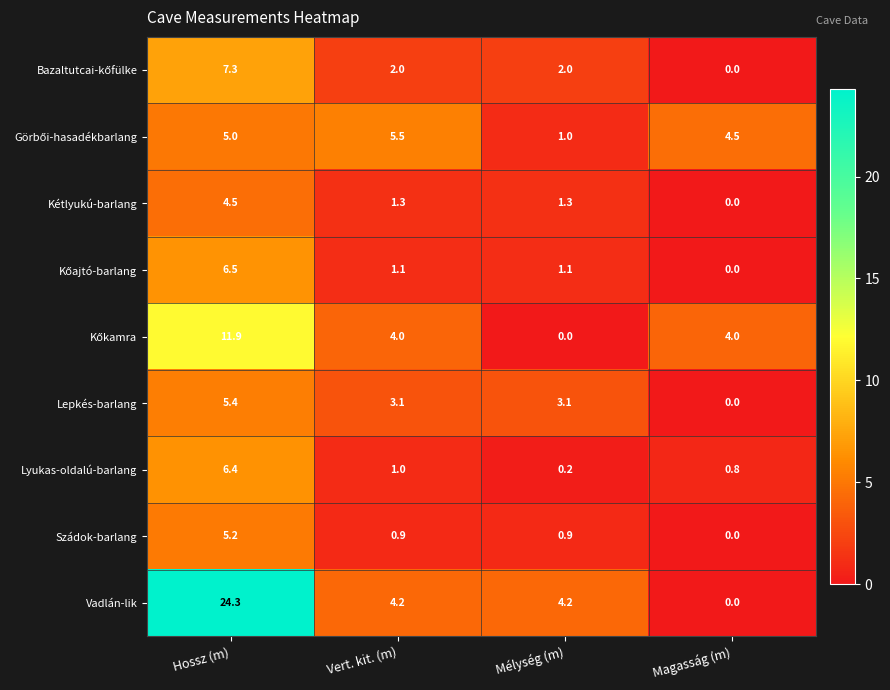

At which label is Lyukas-oldalú-barlang closest to 3?

Vert. kit. (m)